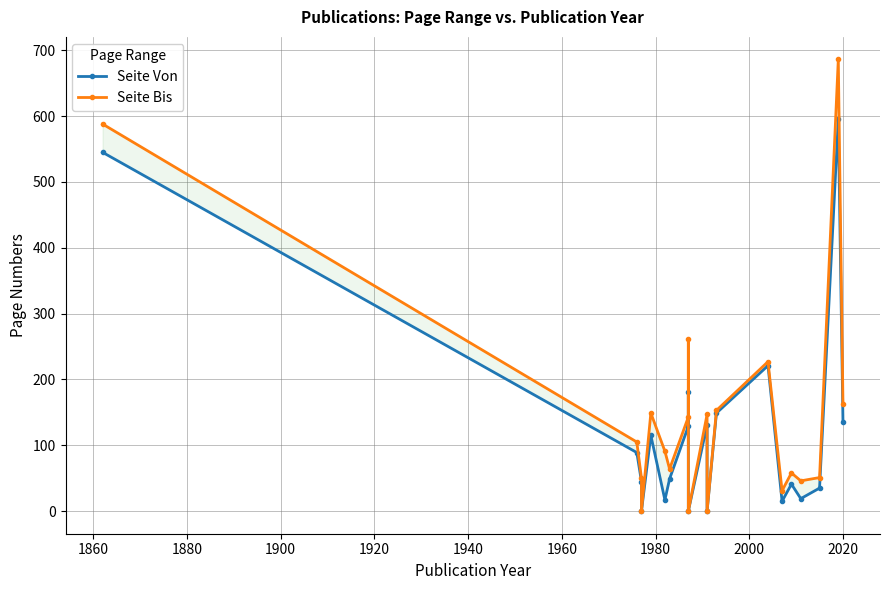

List the series in order of their peak value, lowest first.

Seite Von, Seite Bis